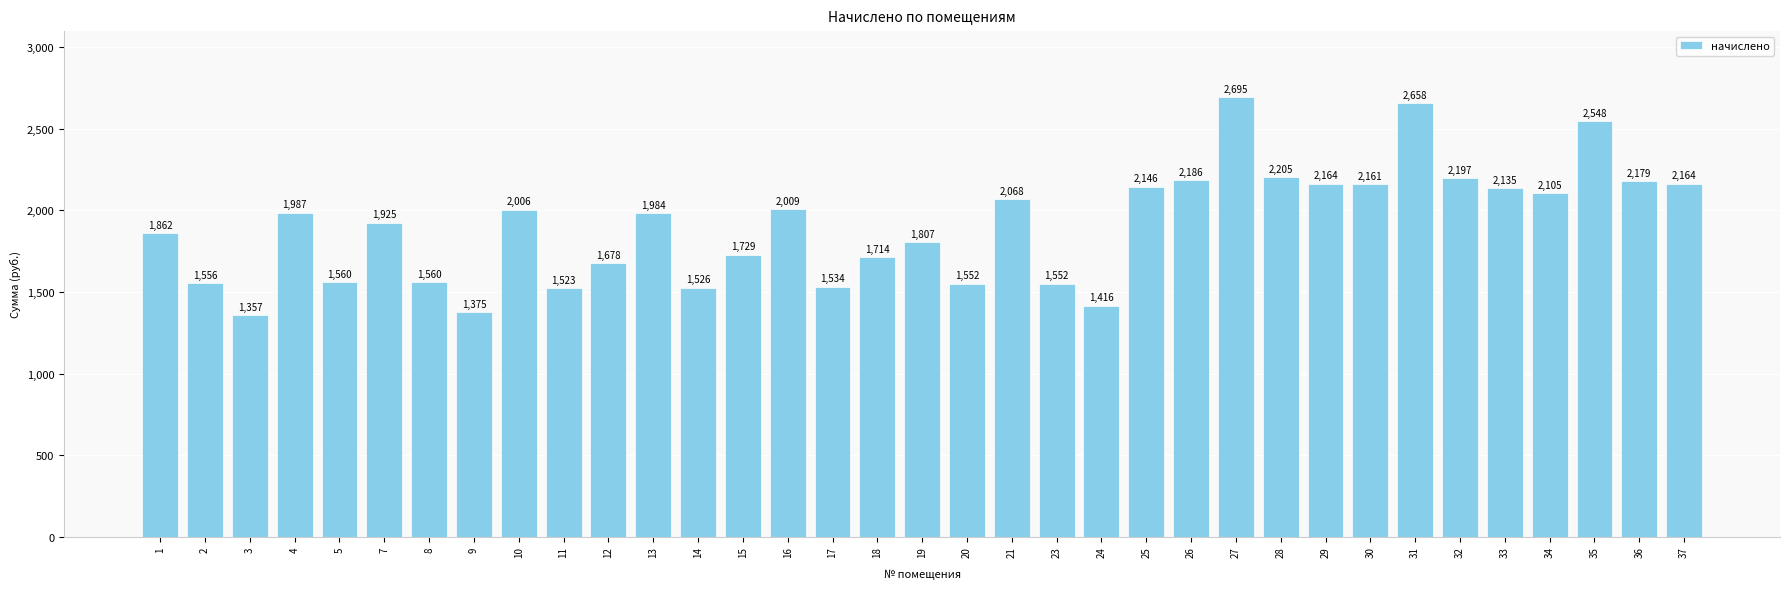

What is the average value?

1909.2